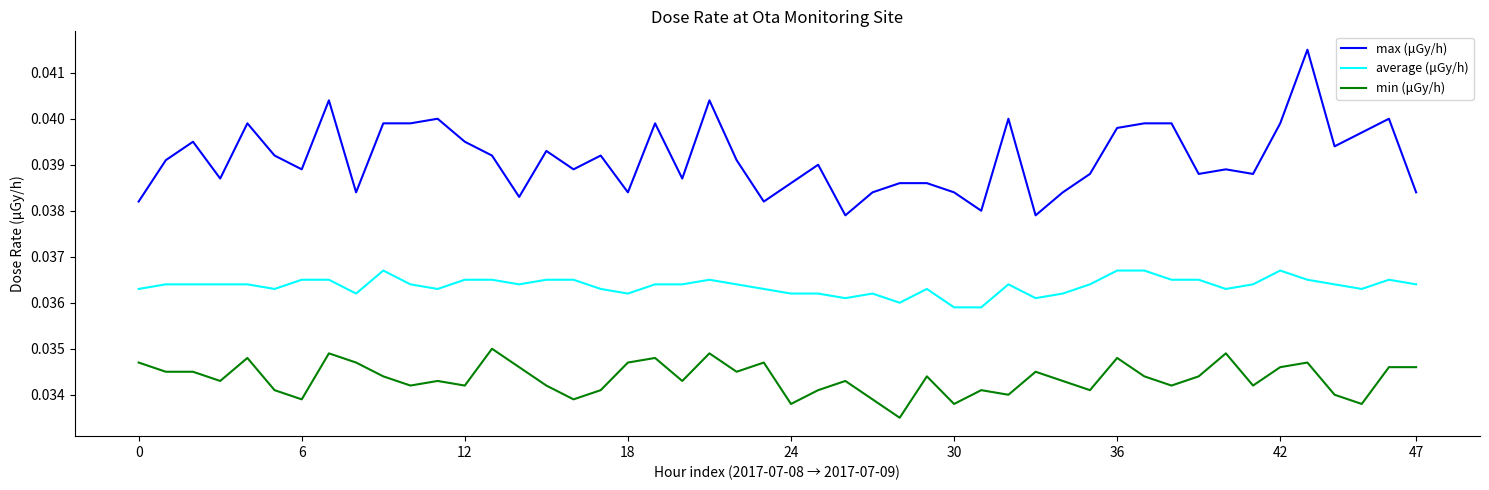

Is this an area chart (filled region under the line)?

No